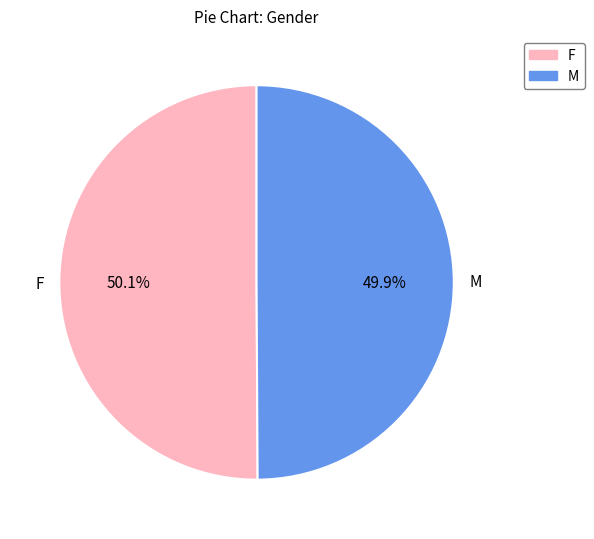

How many segments does this pie chart have?

2